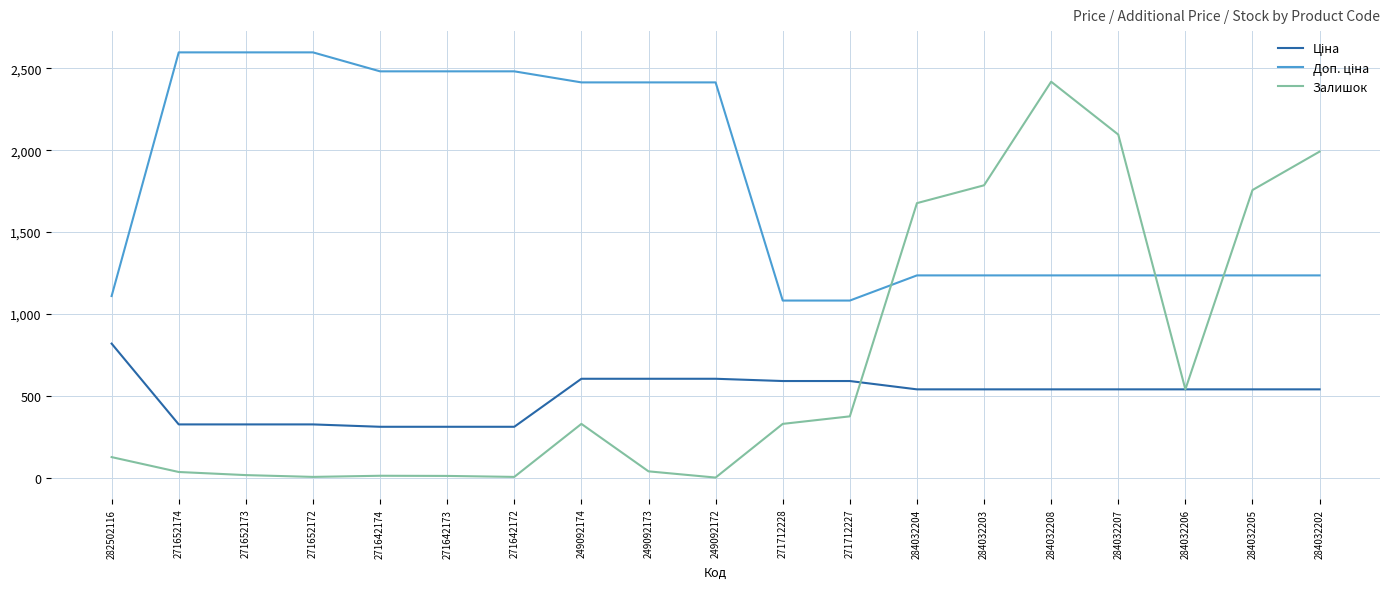

Which series has the largest range (max minus min)?

Залишок